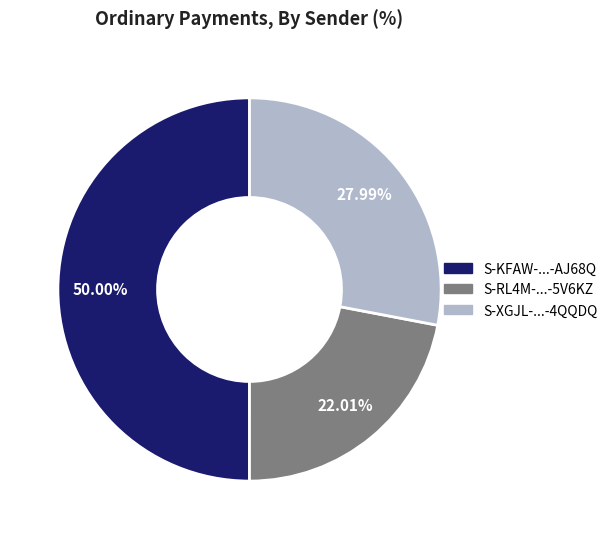

Is there a majority slice in this chart?

No